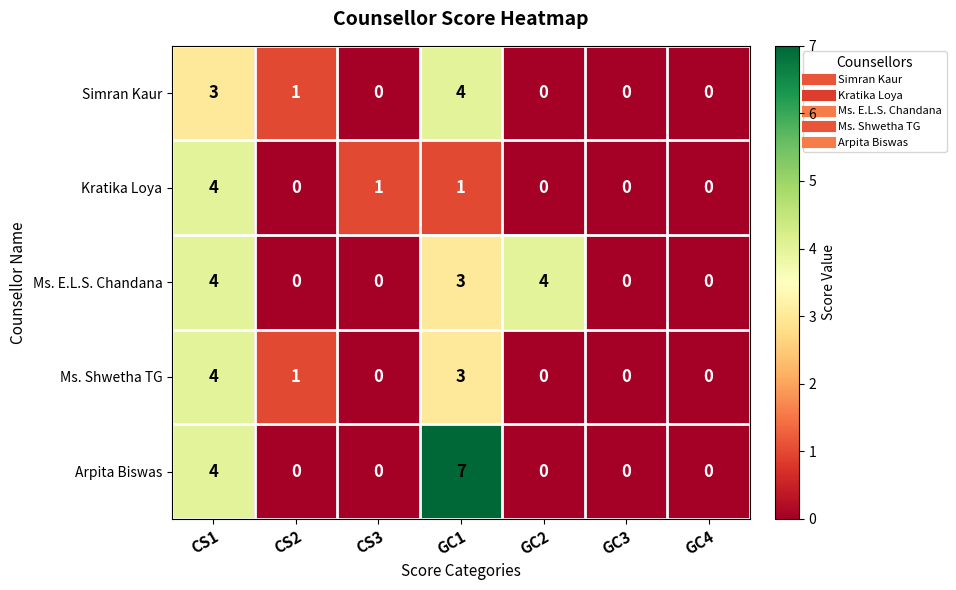

What is the difference between the maximum and second lowest values in the Simran Kaur series?

4